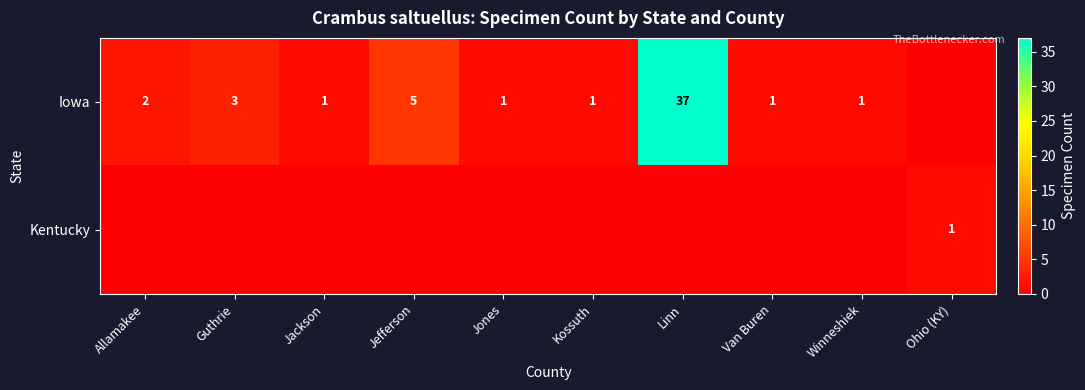

At which label does Iowa reach its peak?

Linn